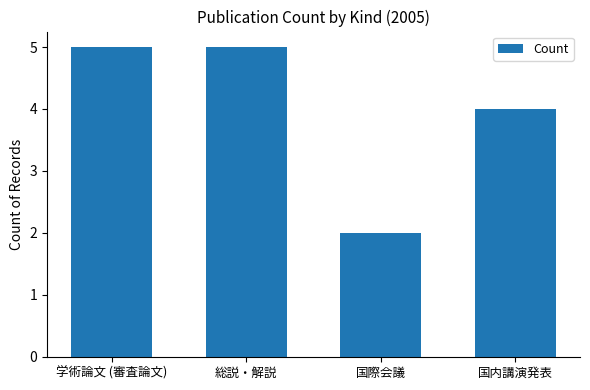

What is the sum of all values?

16